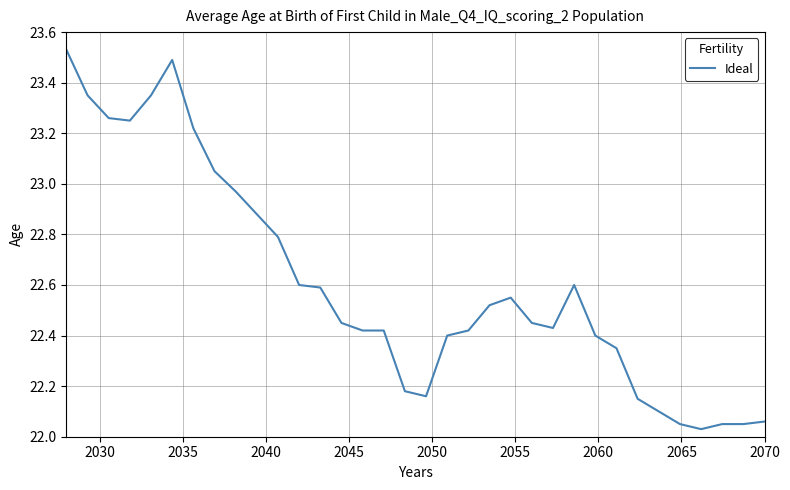

Is this an area chart (filled region under the line)?

No